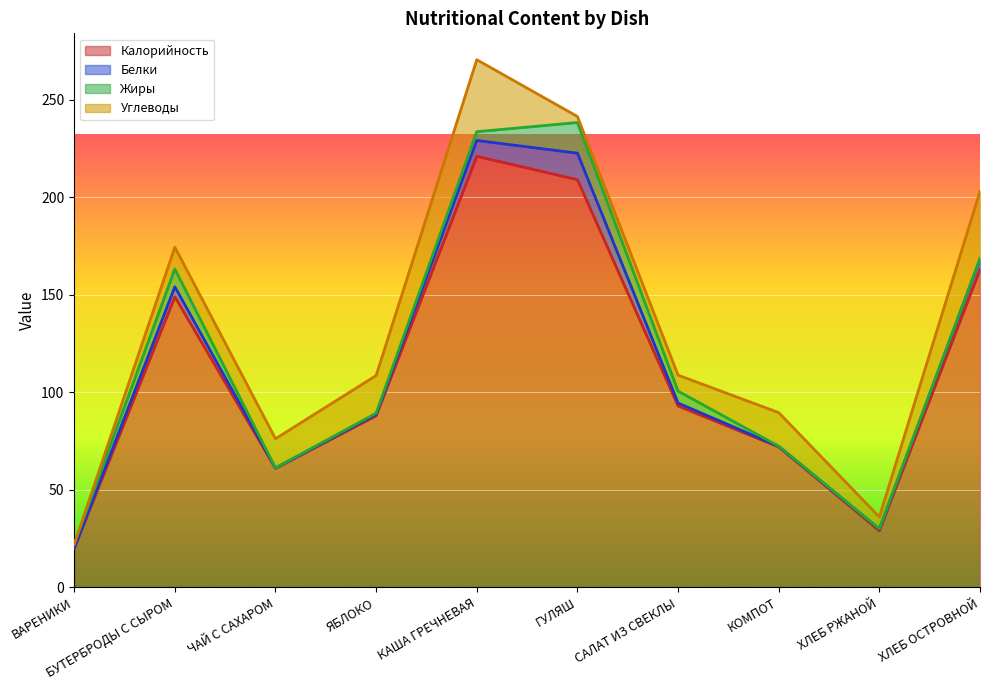

True or false: Жиры and Калорийность cross at least once.

False